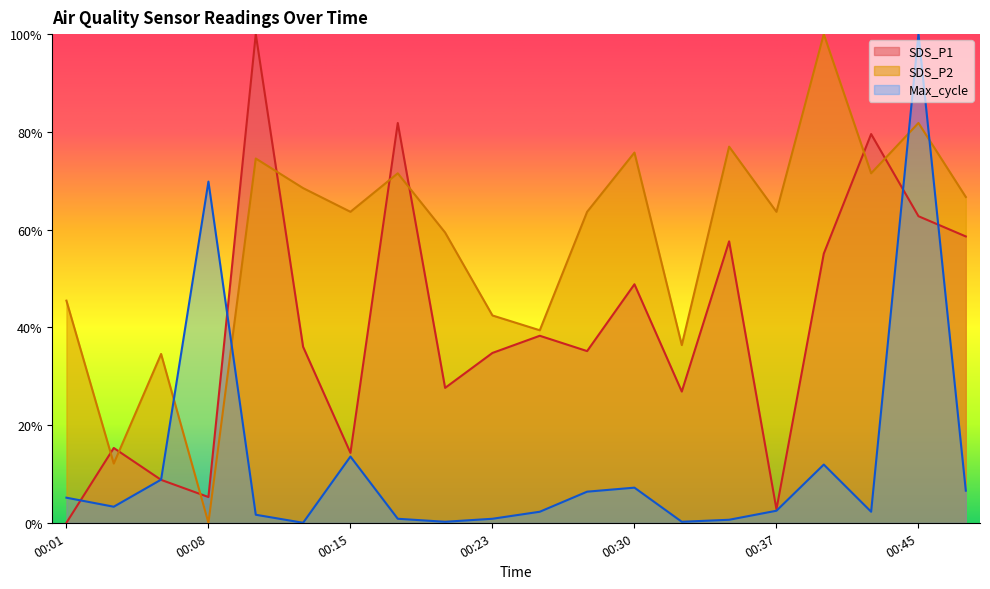

After their last crossing, which series has the higher values: Max_cycle or SDS_P1?

SDS_P1